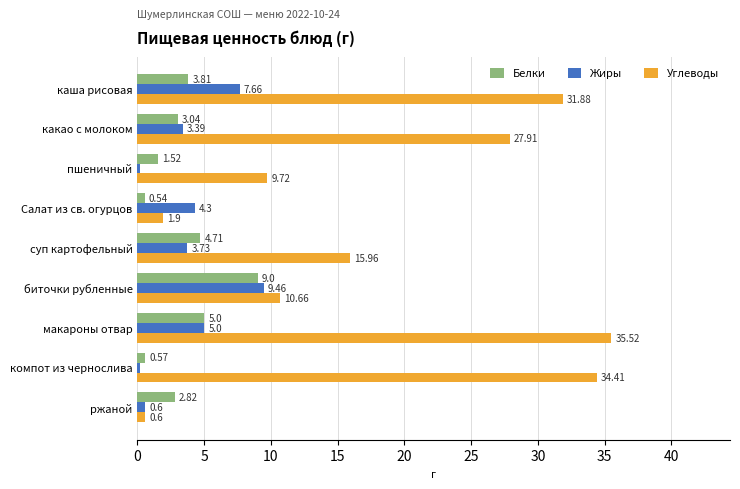

Which series has the largest range (max minus min)?

Углеводы